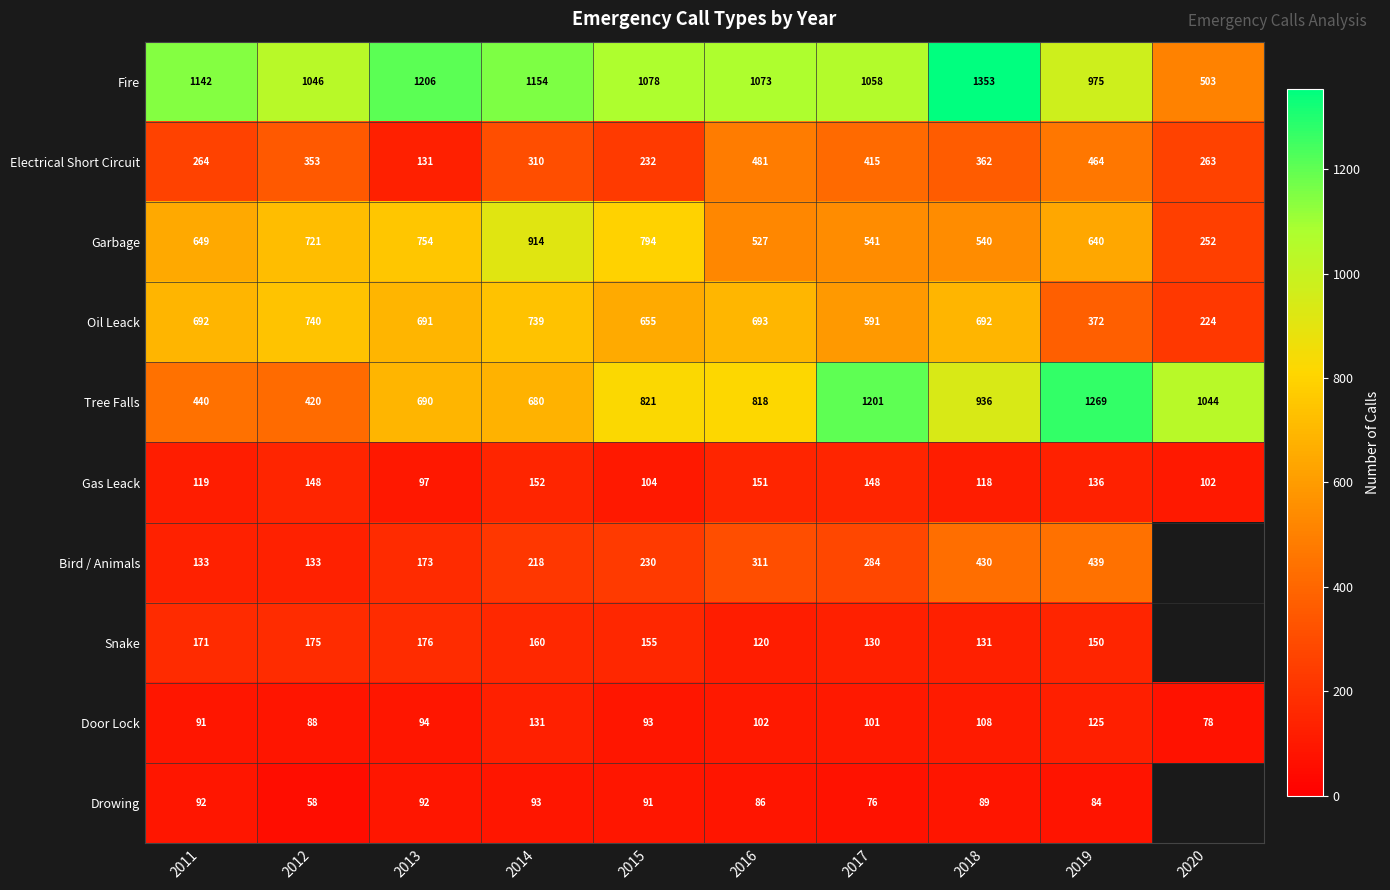

Rank the categories by Fire value from highest to lowest.

2018, 2013, 2014, 2011, 2015, 2016, 2017, 2012, 2019, 2020